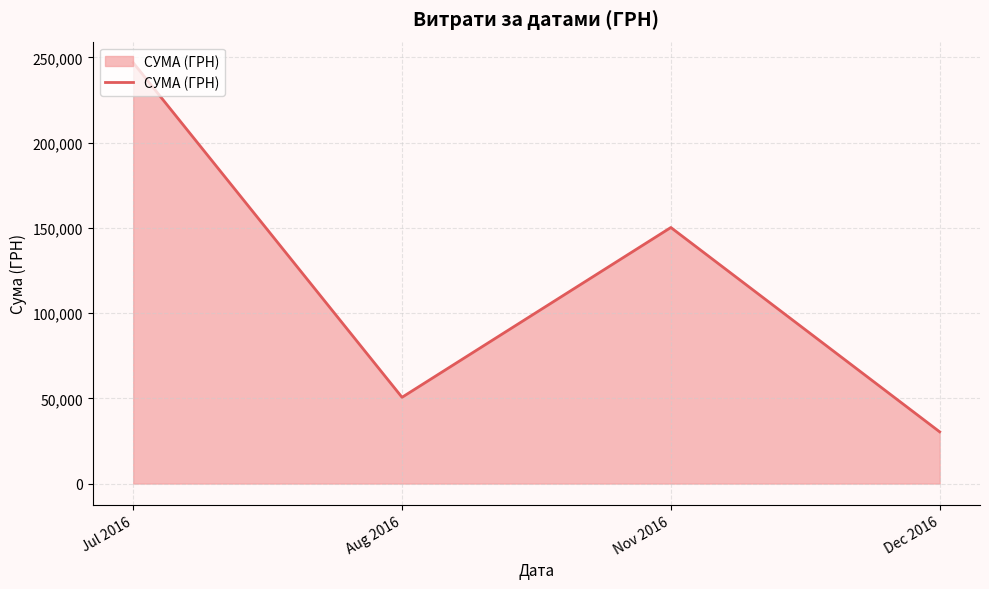

Where is the data nearest to the value 138623?

Nov 2016